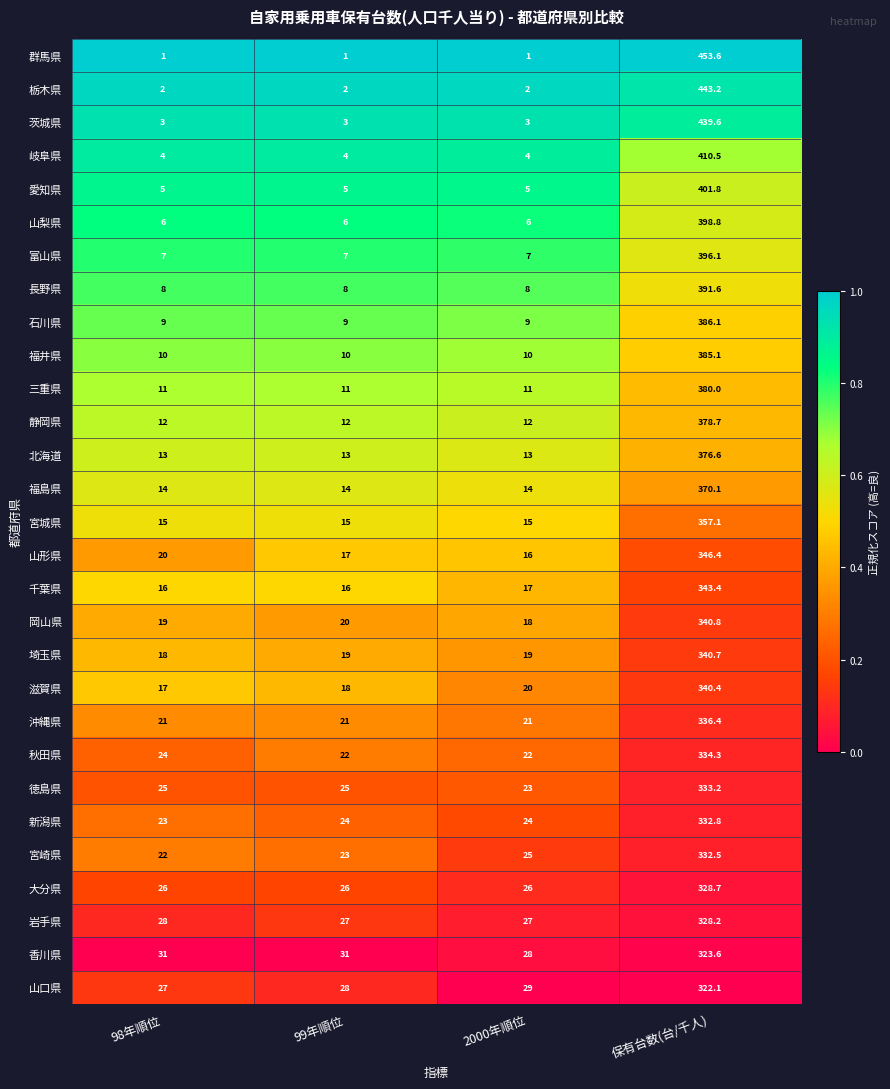

What is the spread (max minus min) of values at 98年順位?

30.0